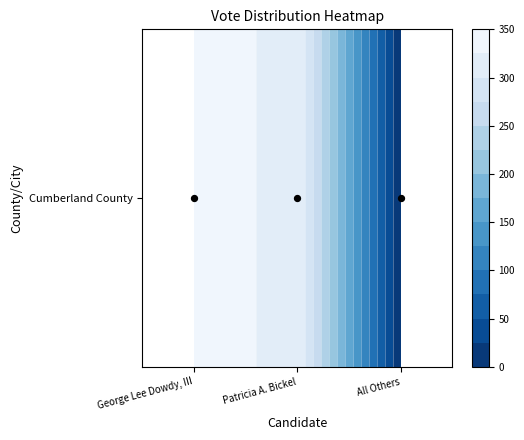

Reading right to left, list all the values displayed in this chart.

All Others=0	Patricia A. Bickel=323	George Lee Dowdy, III=328